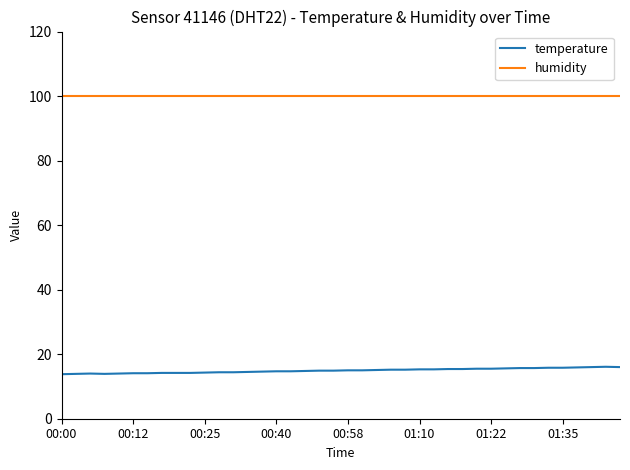

List the series in order of their overall mean, highest first.

humidity, temperature